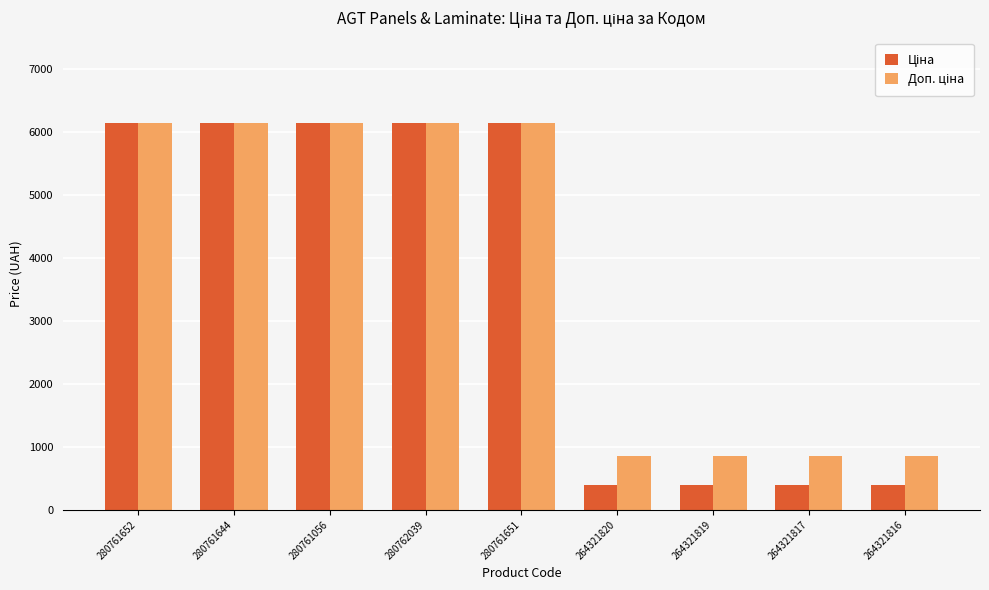

What is the minimum value shown in the chart?

386.9